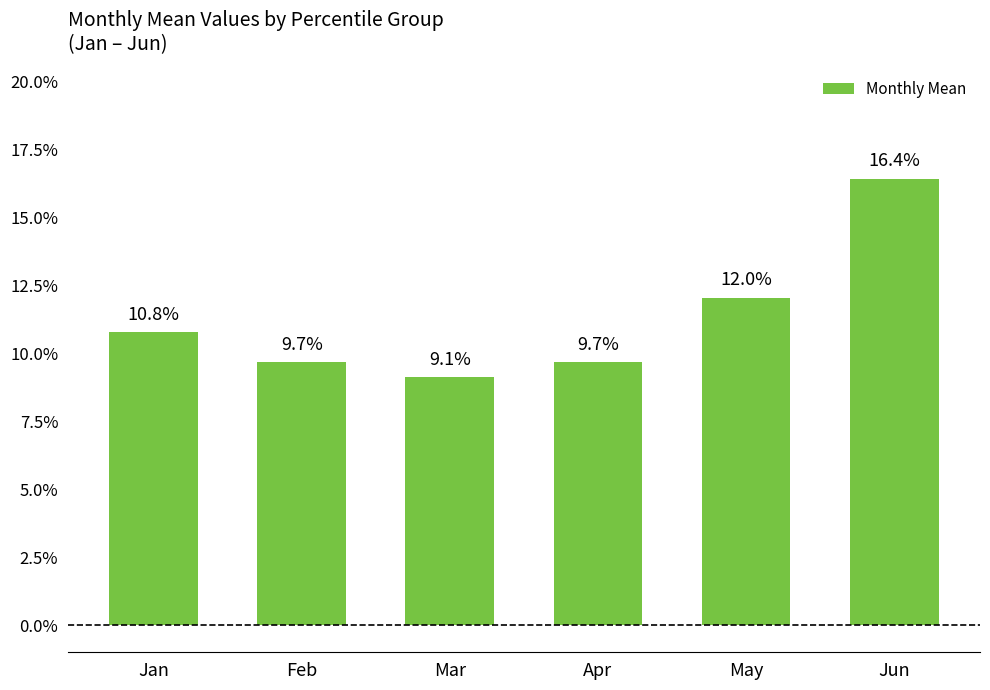

Does the chart contain any negative values?

No